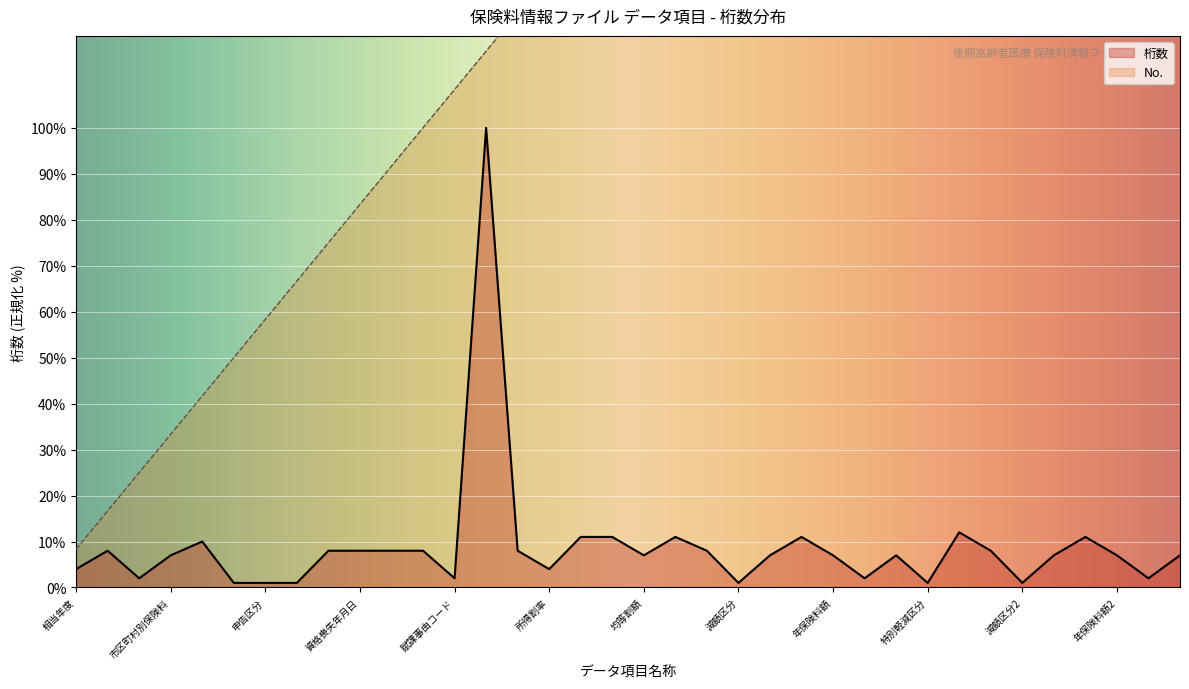

Rank the series by their average value, from highest to lowest.

No., 桁数